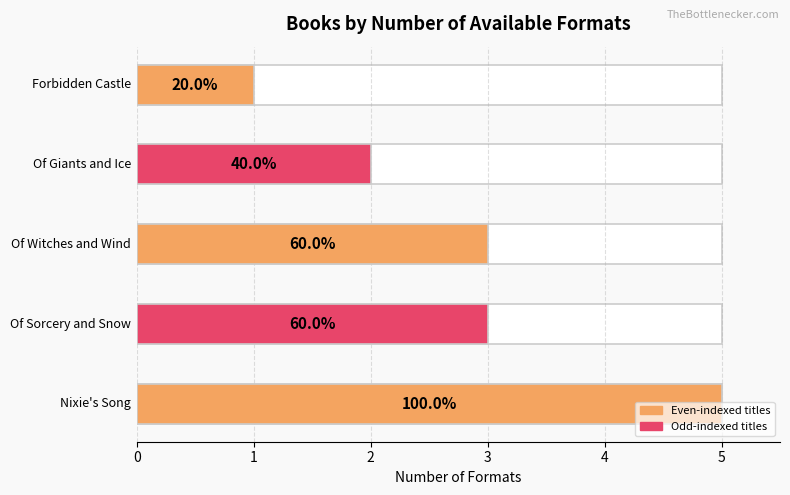

The chart shows a value of 2 at Of Giants and Ice. True or false?

True